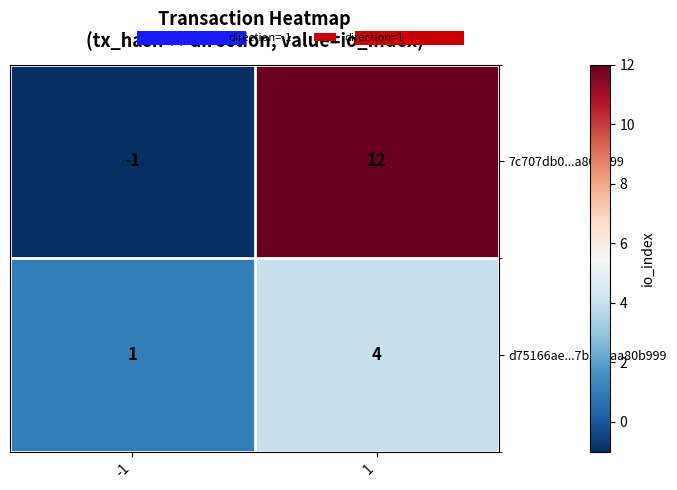

What is the average value of the 7c707db0...a80b999 series?

6